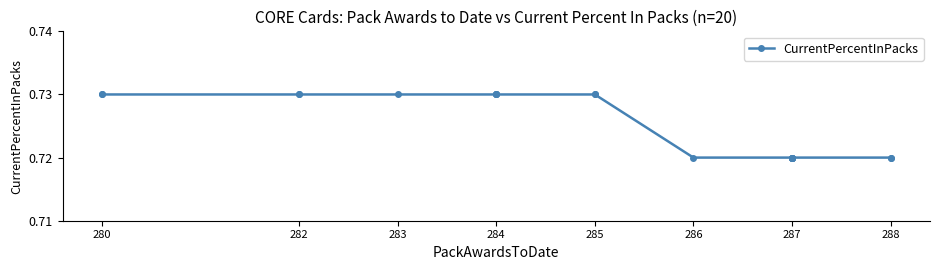

Does the chart have visible grid lines?

No